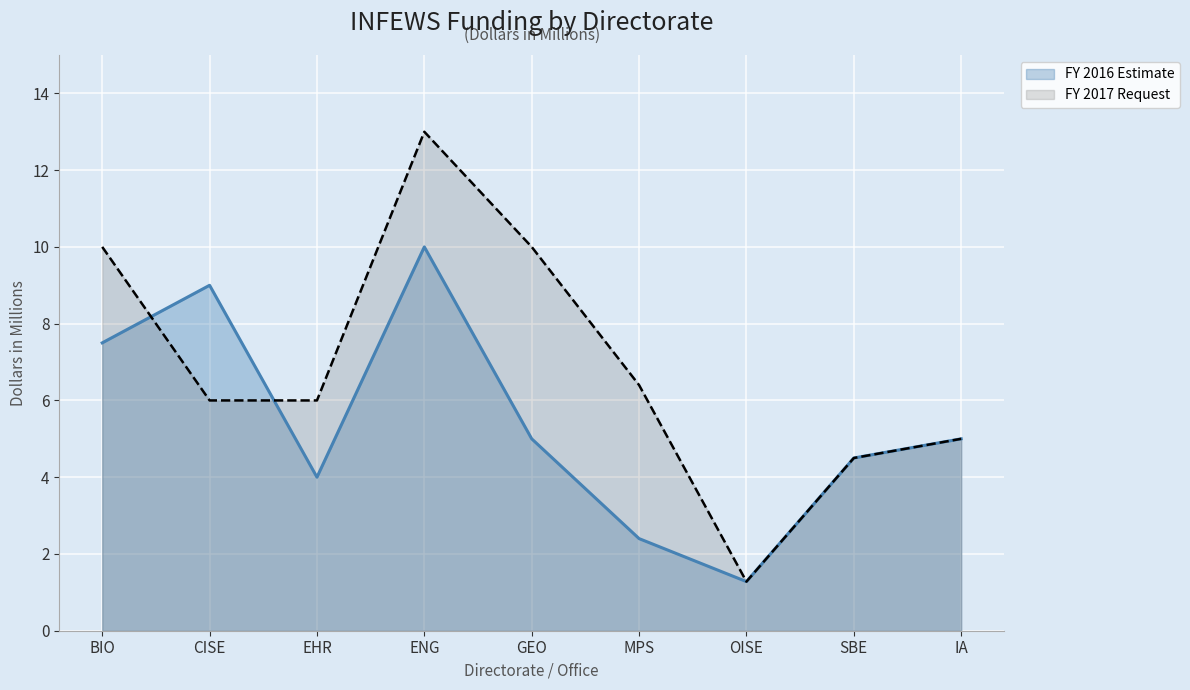

Reading right to left, transcribe all the data shown in this chart.

FY 2016 Estimate: 5.0	4.5	1.3	2.4	5.0	10.0	4.0	9.0	7.5
FY 2017 Request: 5.0	4.5	1.3	6.4	10.0	13.0	6.0	6.0	10.0